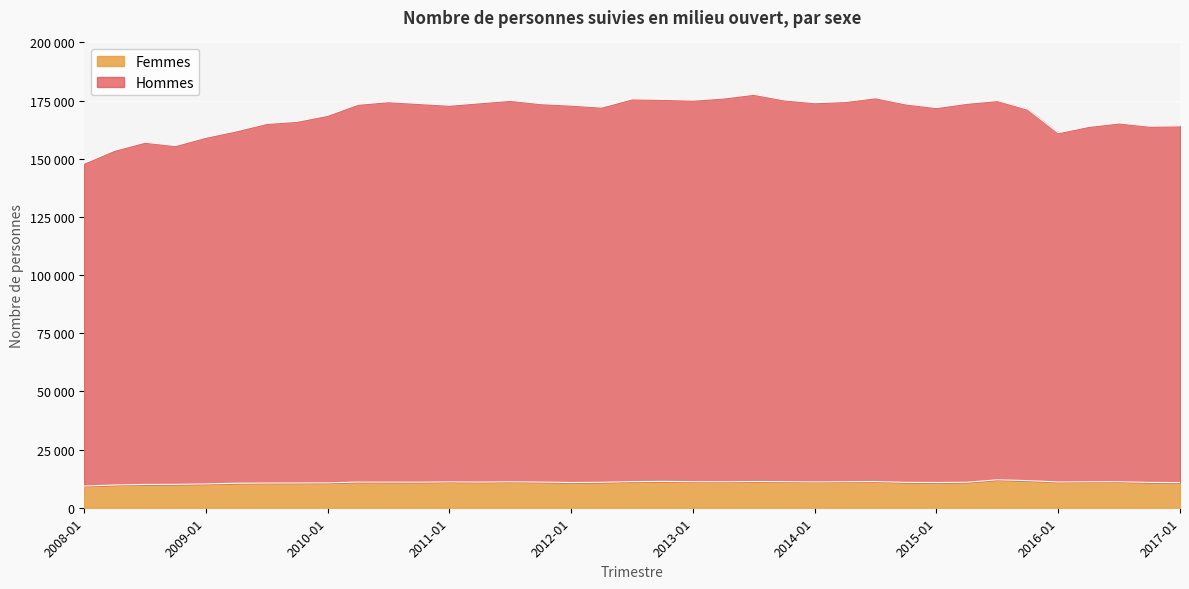

What is the smallest value displayed?

9316